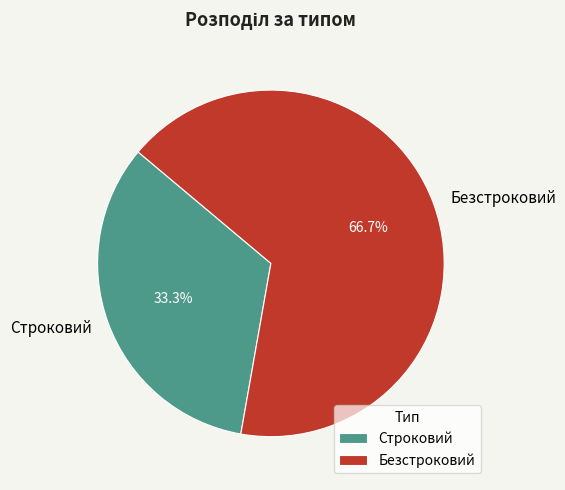

Do Строковий and Безстроковий together represent more than half of the pie?

Yes